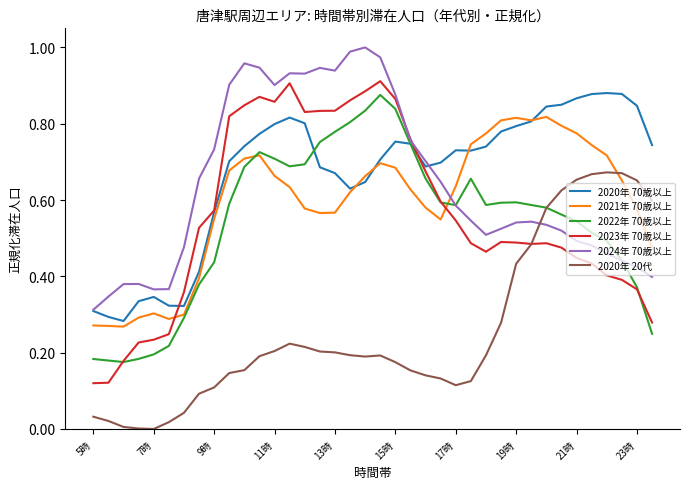

True or false: 2021年 70歳以上 and 2023年 70歳以上 cross at least once.

True